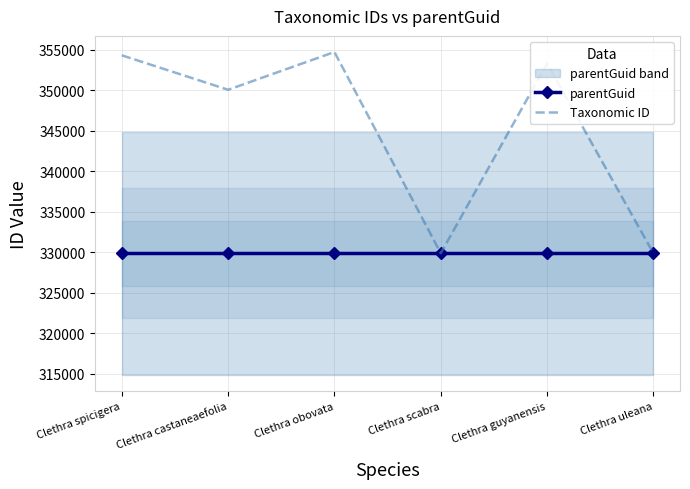

What is the value of the Taxonomic ID point at the 5th from the left?

353311